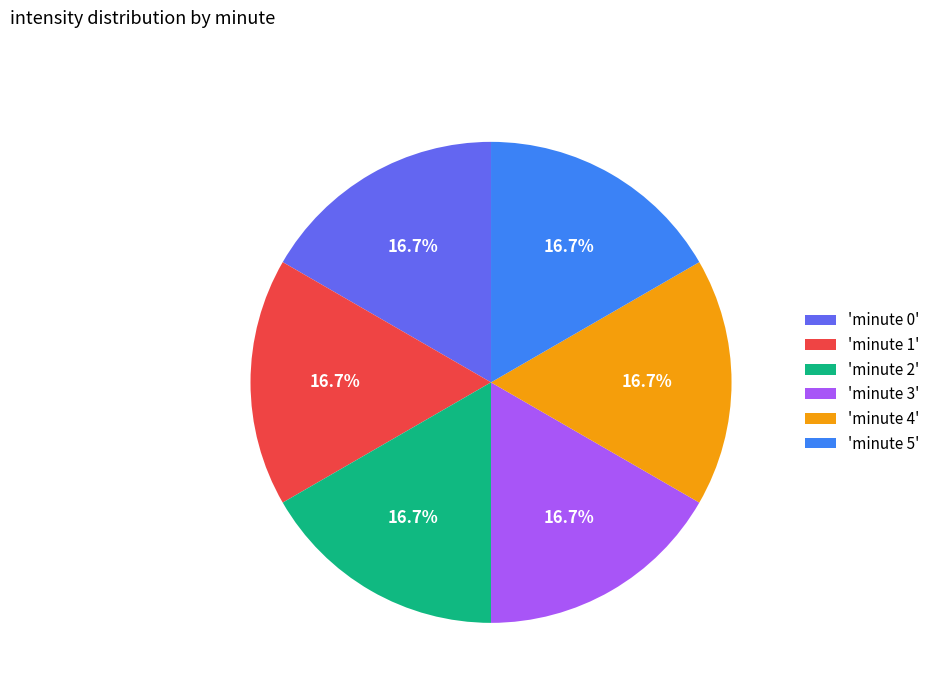

Is there a majority slice in this chart?

No